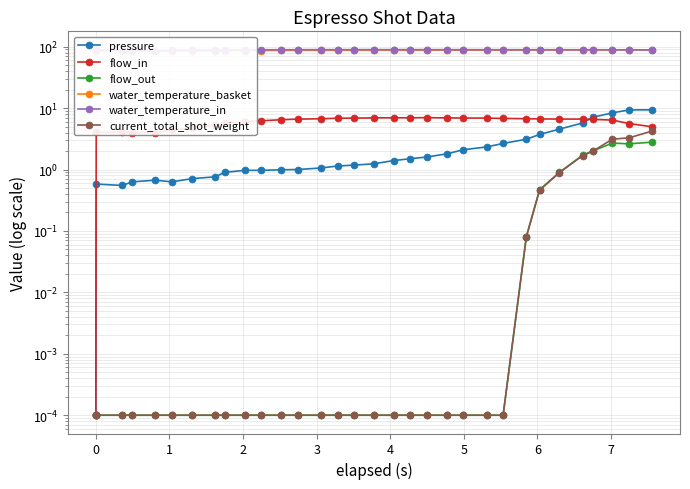

Reading left to right, list all the values displayed in this chart.

pressure: 0.0	0.6	0.6	0.6	0.7	0.6	0.7	0.8	0.9	1.0	1.0	1.0	1.0	1.1	1.1	1.2	1.2	1.4	1.5	1.6	1.8	2.1	2.3	2.7	3.1	3.7	4.5	5.7	7.1	8.4	9.3	9.4
flow_in: 0.0	4.0	4.1	4.0	4.0	4.4	4.8	5.3	5.6	6.0	6.2	6.5	6.6	6.7	6.8	6.9	6.9	7.0	7.0	7.0	6.9	6.9	6.9	6.8	6.7	6.7	6.6	6.6	6.5	6.4	5.6	5.0
flow_out: 0.0	0.0	0.0	0.0	0.0	0.0	0.0	0.0	0.0	0.0	0.0	0.0	0.0	0.0	0.0	0.0	0.0	0.0	0.0	0.0	0.0	0.0	0.0	0.0	0.1	0.5	0.9	1.7	2.0	2.7	2.6	2.8
water_temperature_basket: 88.5	85.1	85.4	85.5	85.4	85.4	85.5	85.5	85.8	86.2	86.5	86.8	87.1	87.1	87.3	87.4	87.5	87.5	87.5	87.6	87.6	87.6	87.7	87.8	87.9	88.0	88.0	88.1	88.2	88.1	88.2	88.4
water_temperature_in: 88.5	89.2	87.2	86.0	86.4	86.9	87.7	88.3	88.7	88.8	89.1	89.2	89.3	89.5	89.5	89.5	89.5	89.5	89.5	89.5	89.4	89.5	89.3	89.3	89.2	89.3	89.2	89.1	89.2	88.9	88.8	88.5
current_total_shot_weight: 0.0	0.0	0.0	0.0	0.0	0.0	0.0	0.0	0.0	0.0	0.0	0.0	0.0	0.0	0.0	0.0	0.0	0.0	0.0	0.0	0.0	0.0	0.0	0.0	0.1	0.5	0.9	1.7	2.0	3.1	3.3	4.2